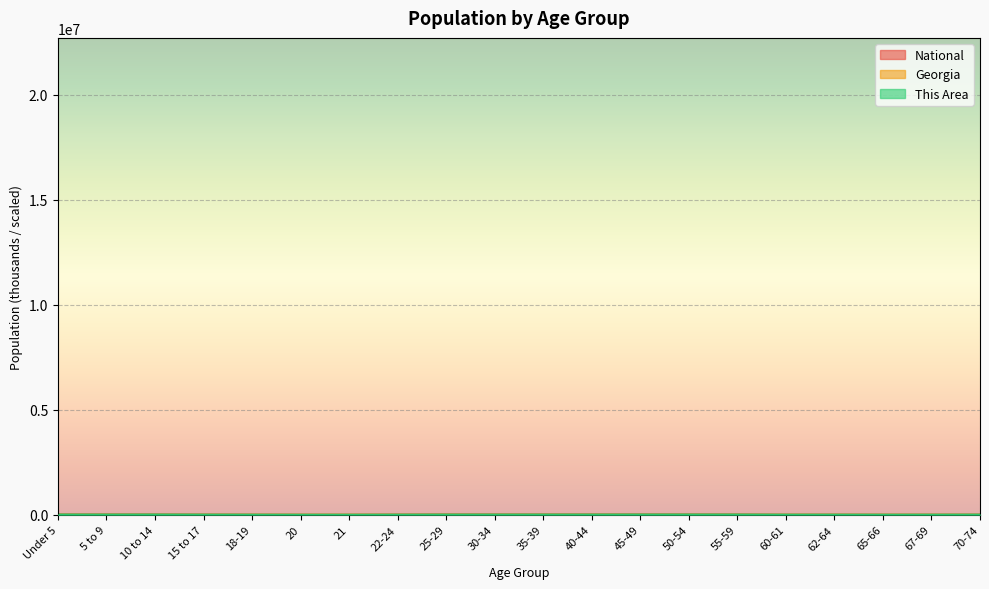

True or false: National and This Area cross at least once.

False